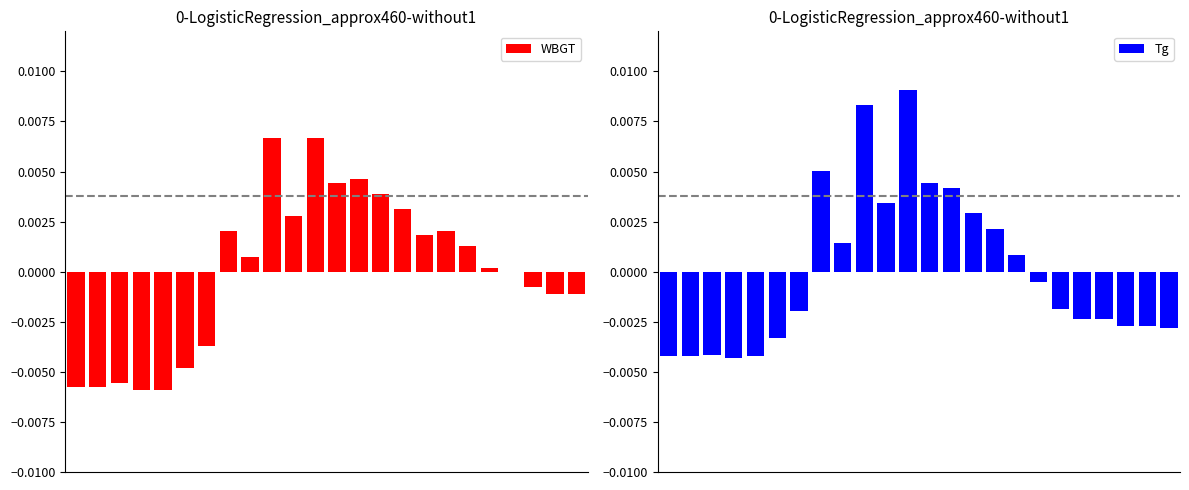

At how many categories does at least one series exceed 0?

13